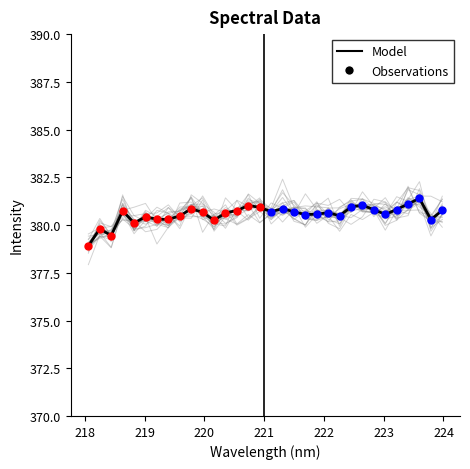

Which has a higher value, 221.4993 or 222.0721?

221.4993